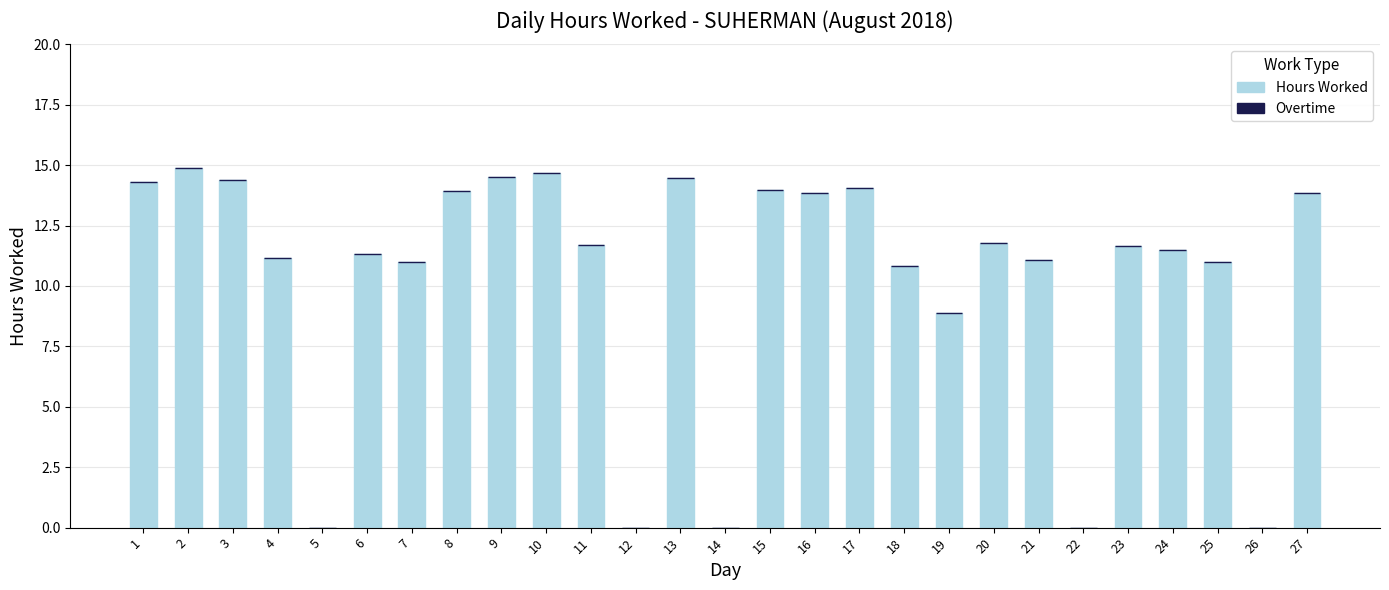

Approximately how many times larger is the value at 10 compared to 25?

1.3